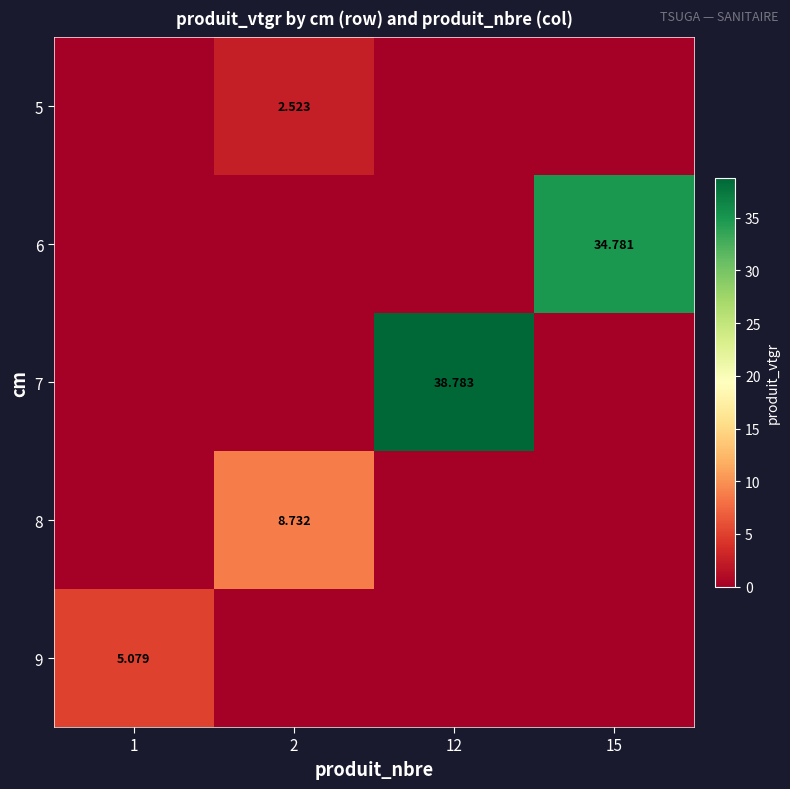

The value of 8 at 12 is 0.0. True or false?

True